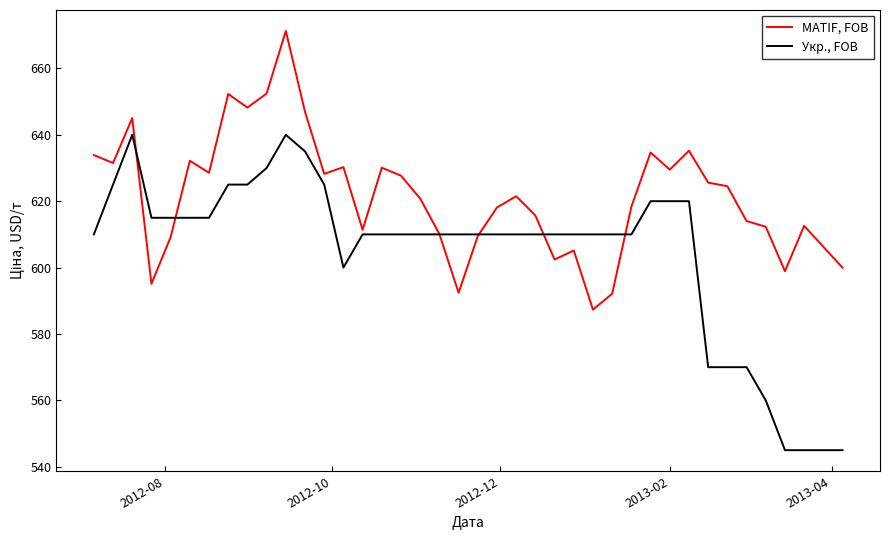

Which series has the widest spread of values?

Укр., FOB